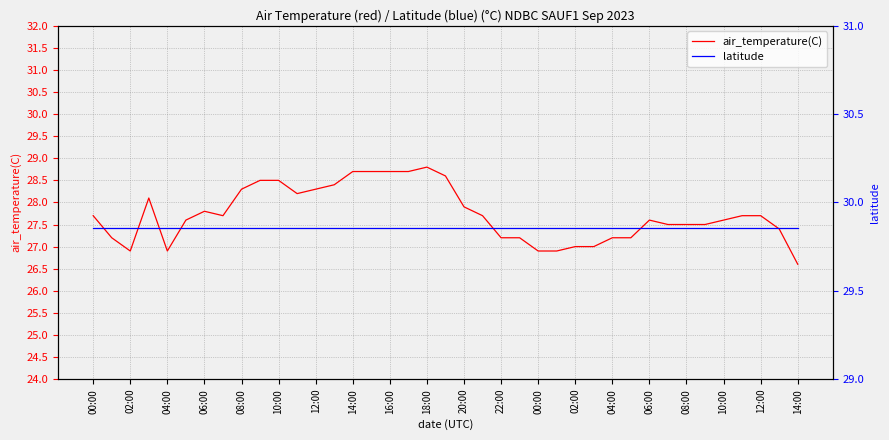

List the series in order of their overall mean, lowest first.

air_temperature(C), latitude